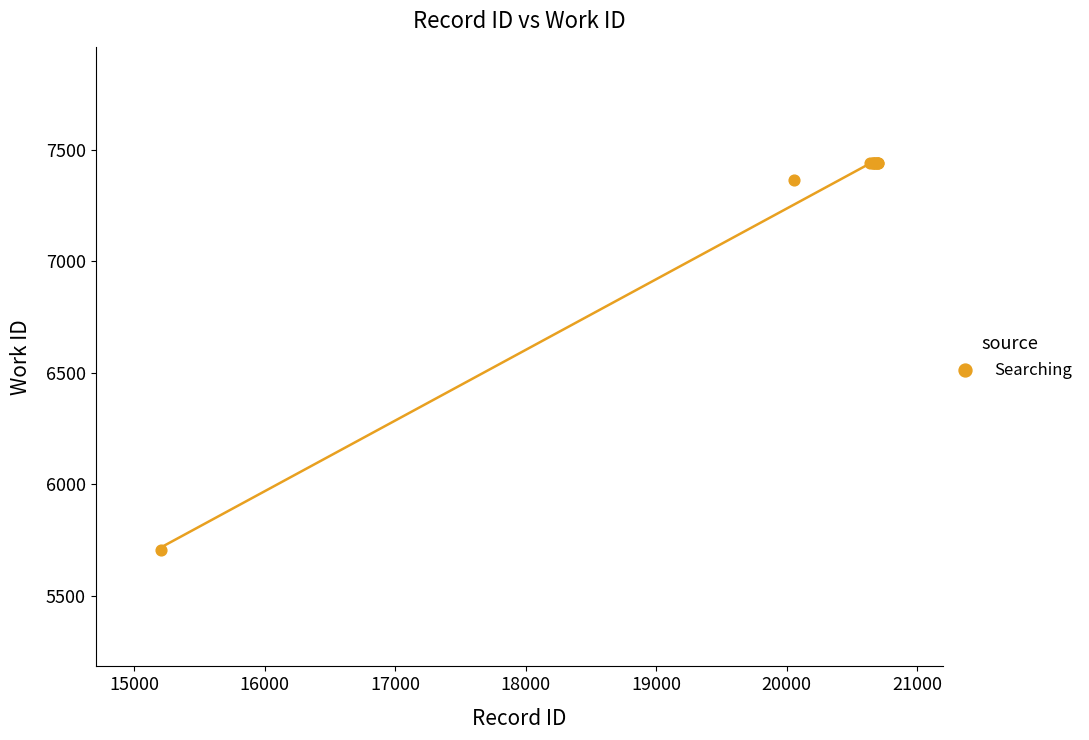

What Y value in the scatter plot is closest to 6571?

7365